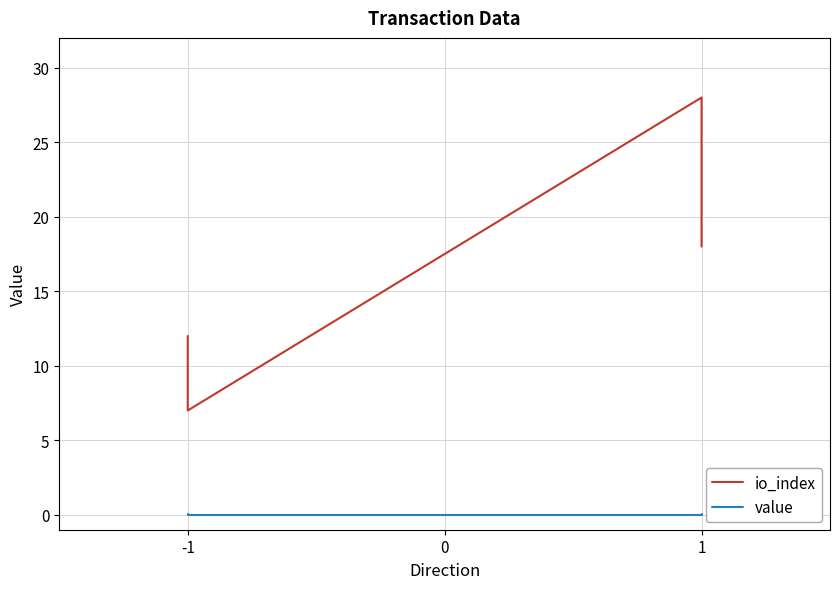

What is the difference between the second highest and second lowest values in the io_index series?

6.0